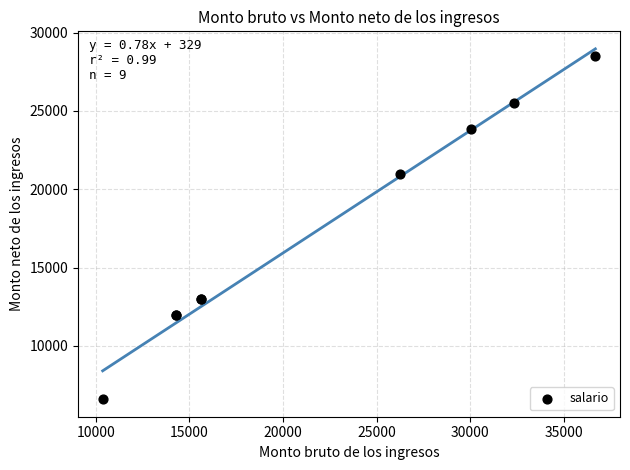

What Y value in the scatter plot is closest to 17550?

21000.0